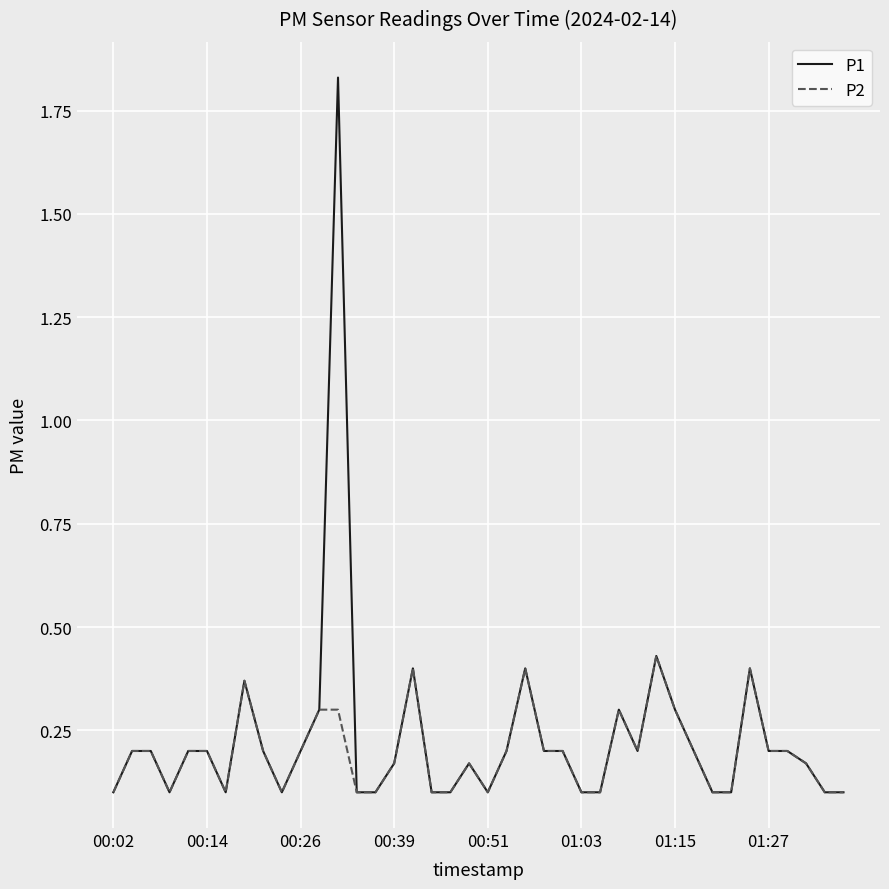

What is the difference between the maximum and minimum values in the P2 series?

0.3